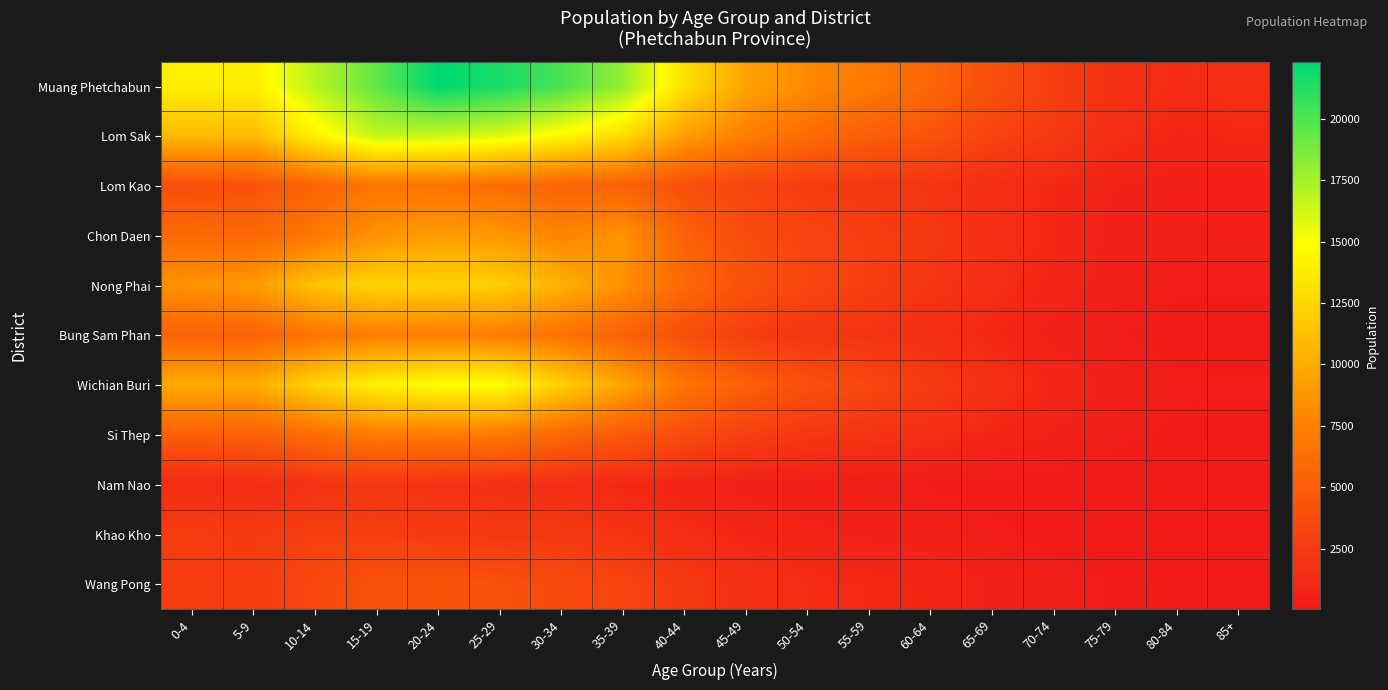

Read the Wang Pong value at 60-64.

1036